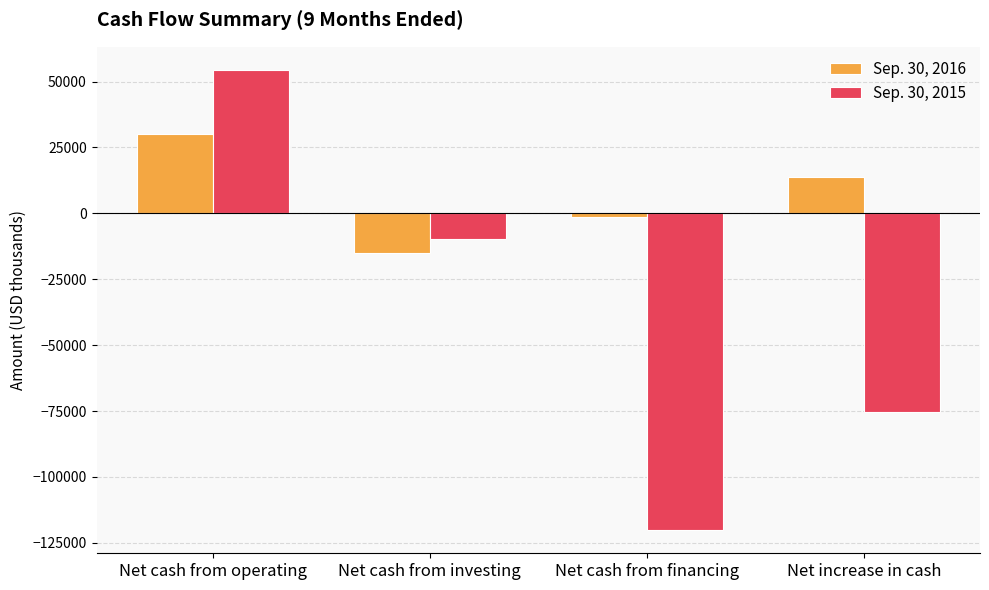

What is the difference between the second highest and minimum values in the Sep. 30, 2015 series?

110663